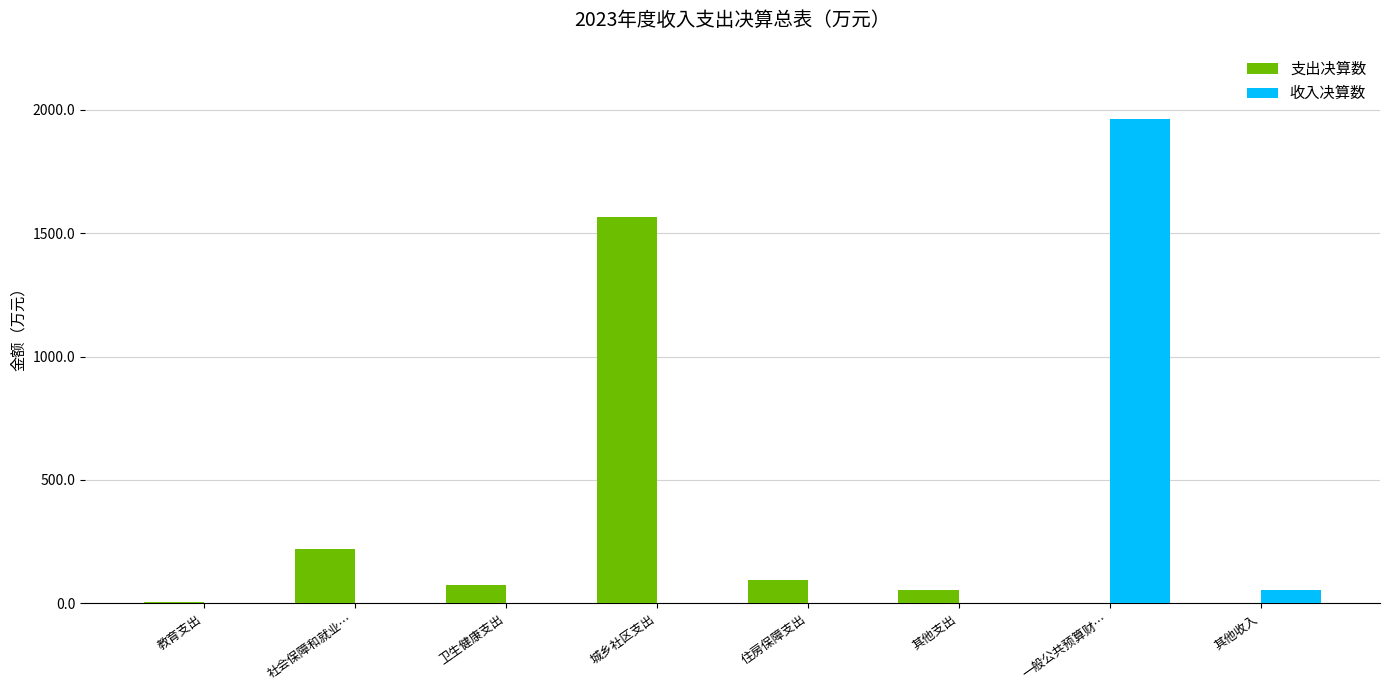

Which series changed the most between 城乡社区支出 and 一般公共预算财…?

收入决算数